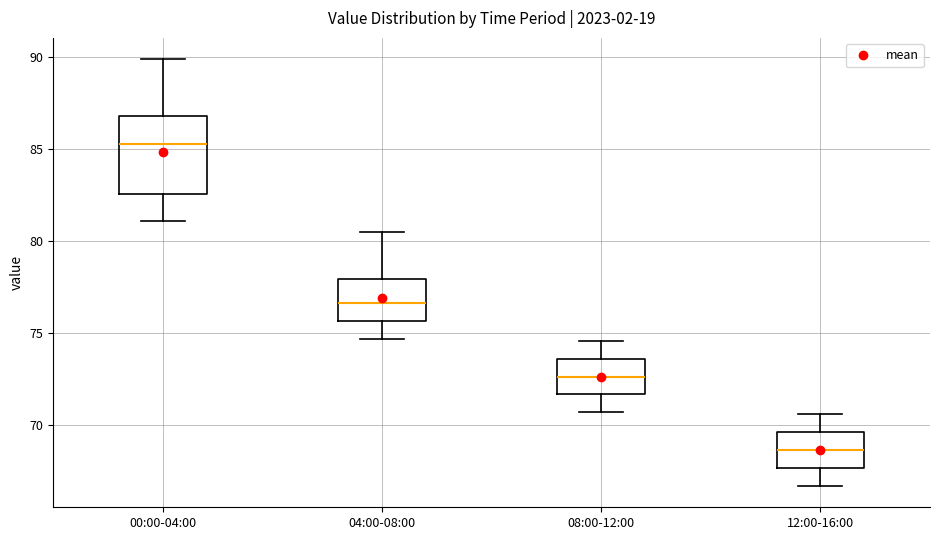

Reading left to right, transcribe this box plot: for each box, give where its median line is, the range the box spans, and where its two whiskers end, as read against the y-axis. The values are not printed on the chart, so give them approximately, as read against the axis.

00:00-04:00: median 85.5, box 82.5 to 87.0, whiskers 81.0 to 90.0
04:00-08:00: median 76.5, box 75.5 to 78.0, whiskers 74.5 to 80.5
08:00-12:00: median 72.5, box 71.5 to 73.5, whiskers 70.5 to 74.5
12:00-16:00: median 68.5, box 67.5 to 69.5, whiskers 66.5 to 70.5